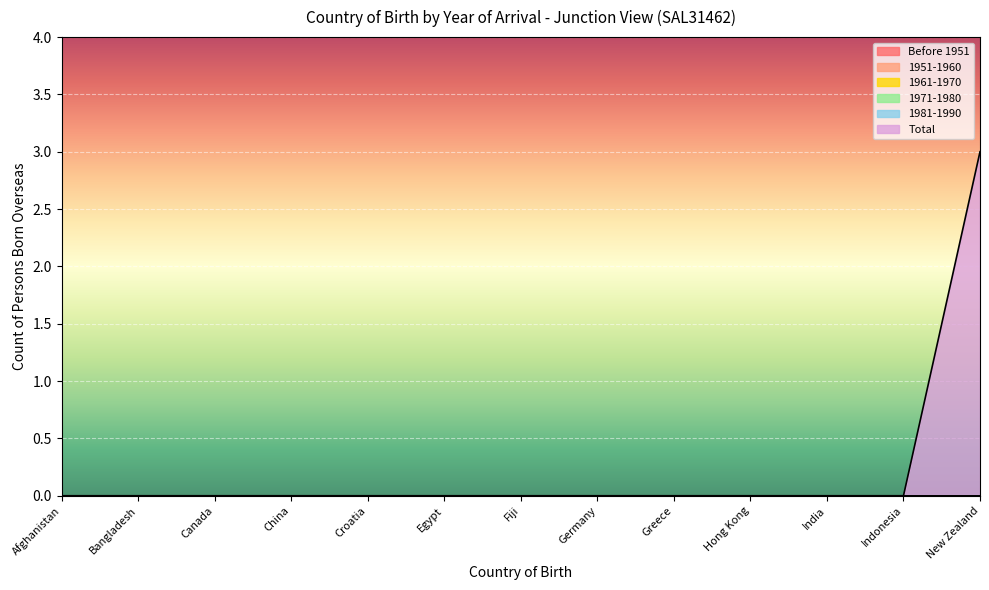

True or false: 1981-1990 and 1961-1970 cross at least once.

False